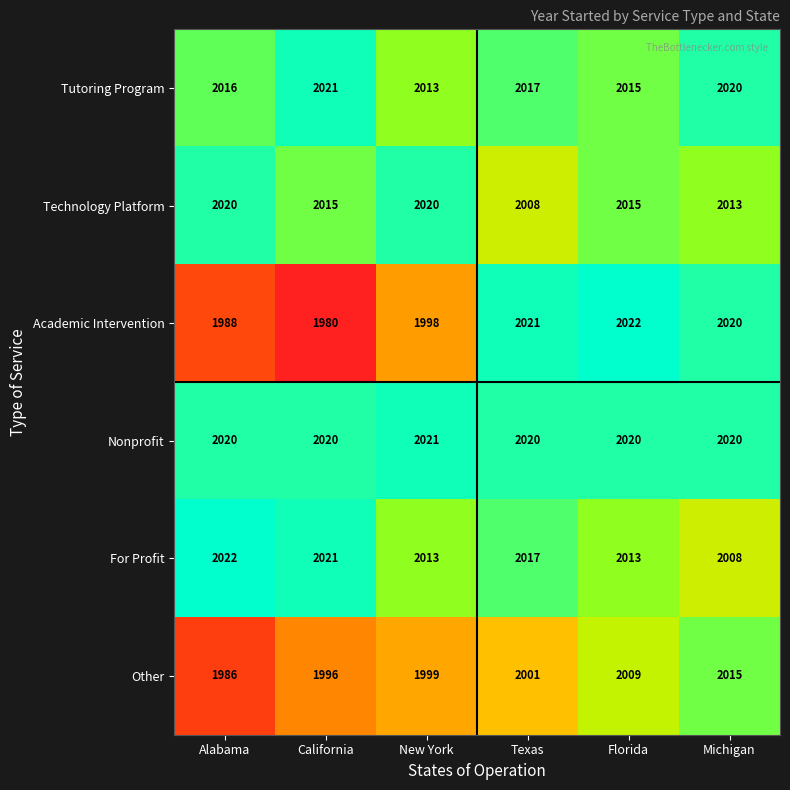

What is the highest value of the For Profit series?

2022